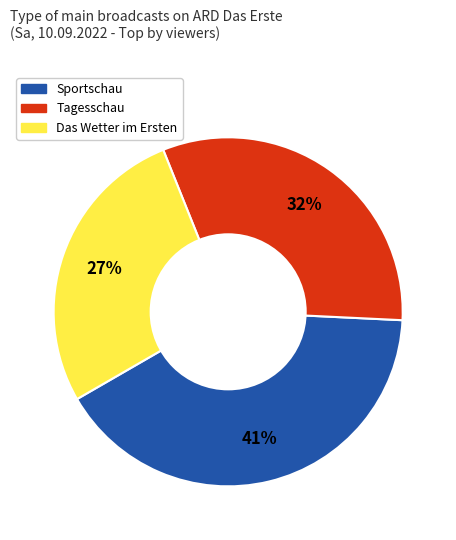

Is the sum of Das Wetter im Ersten and Sportschau greater than half?

Yes